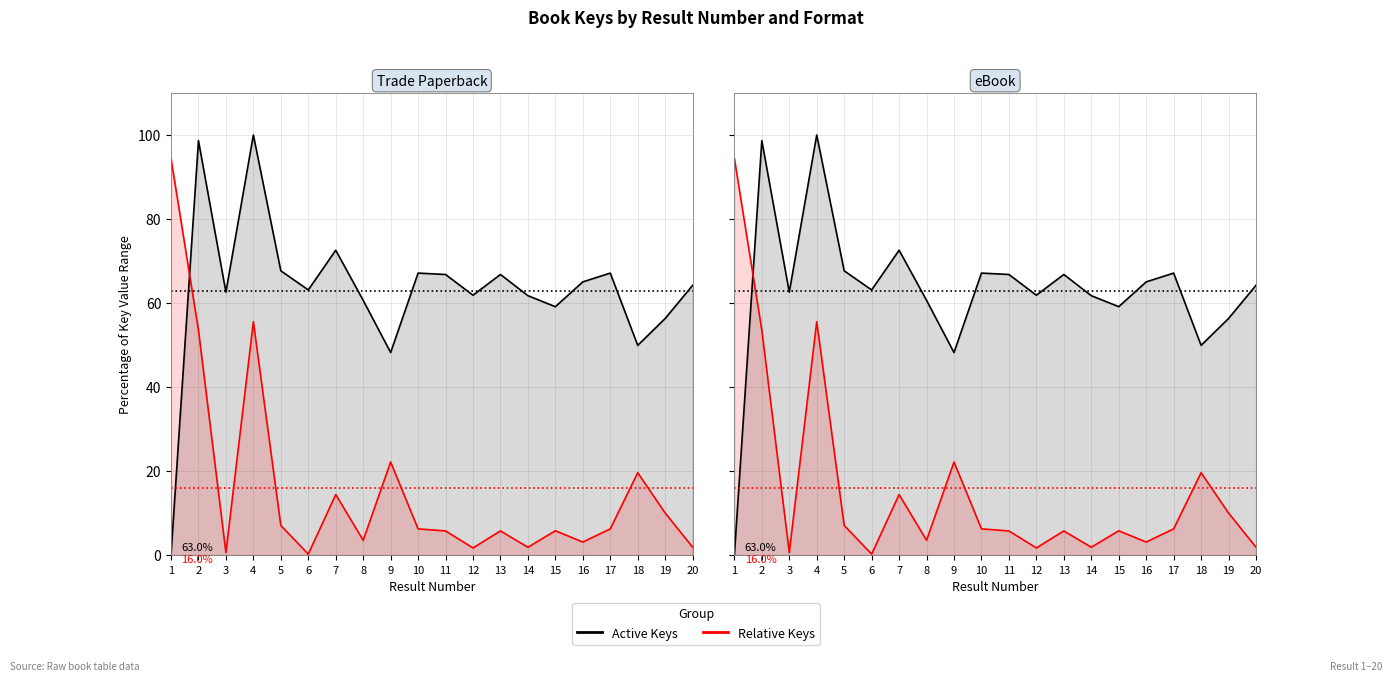

True or false: Relative Keys has more than 2 interior local peaks.

True